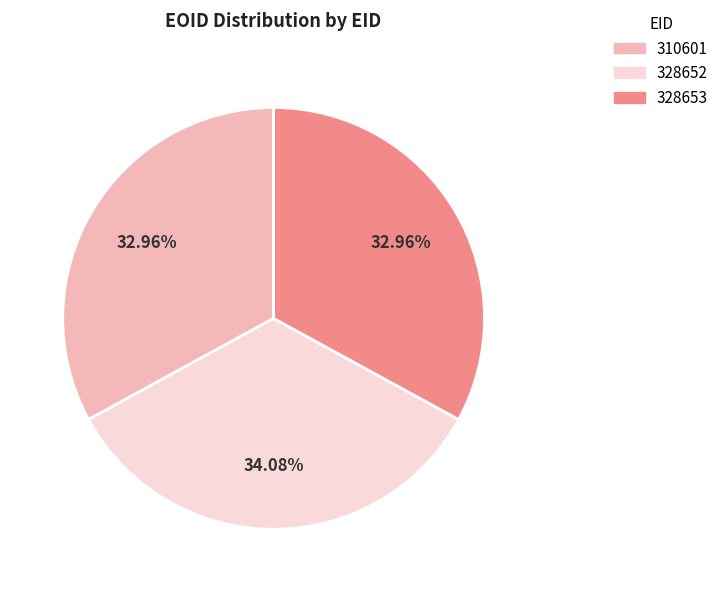

To the nearest percent, what is the average slice percentage?

33%